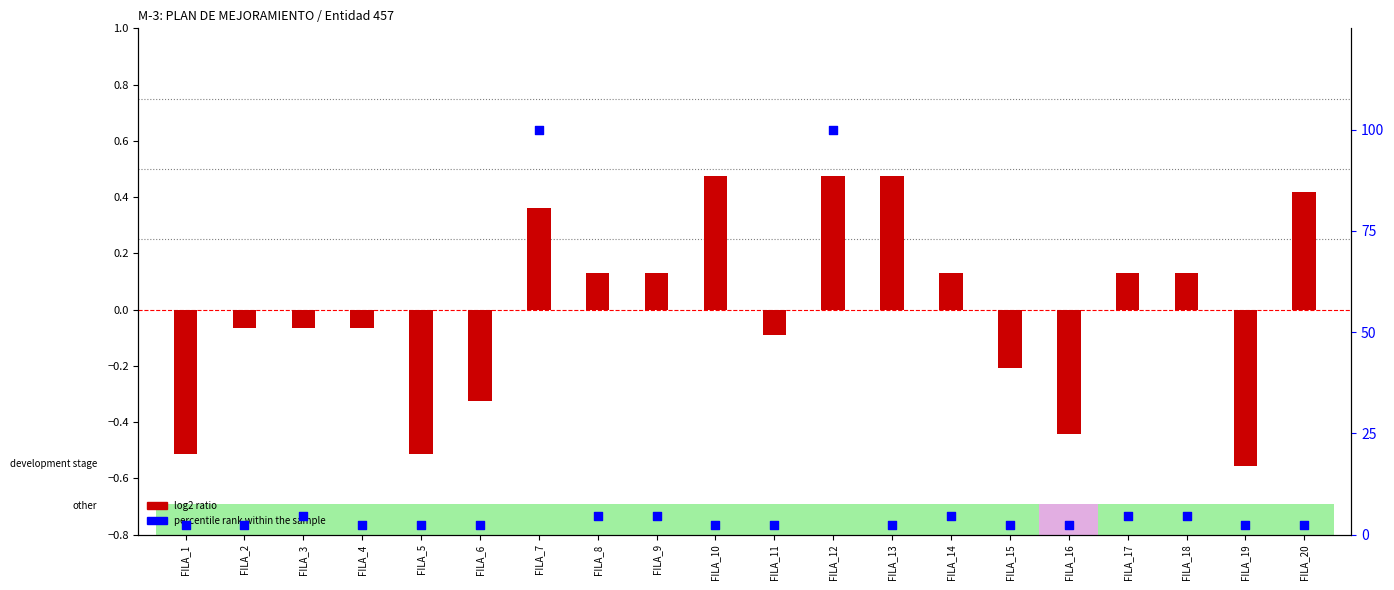

What is the ratio of the value at FILA_8 to the value at FILA_2?

2.0